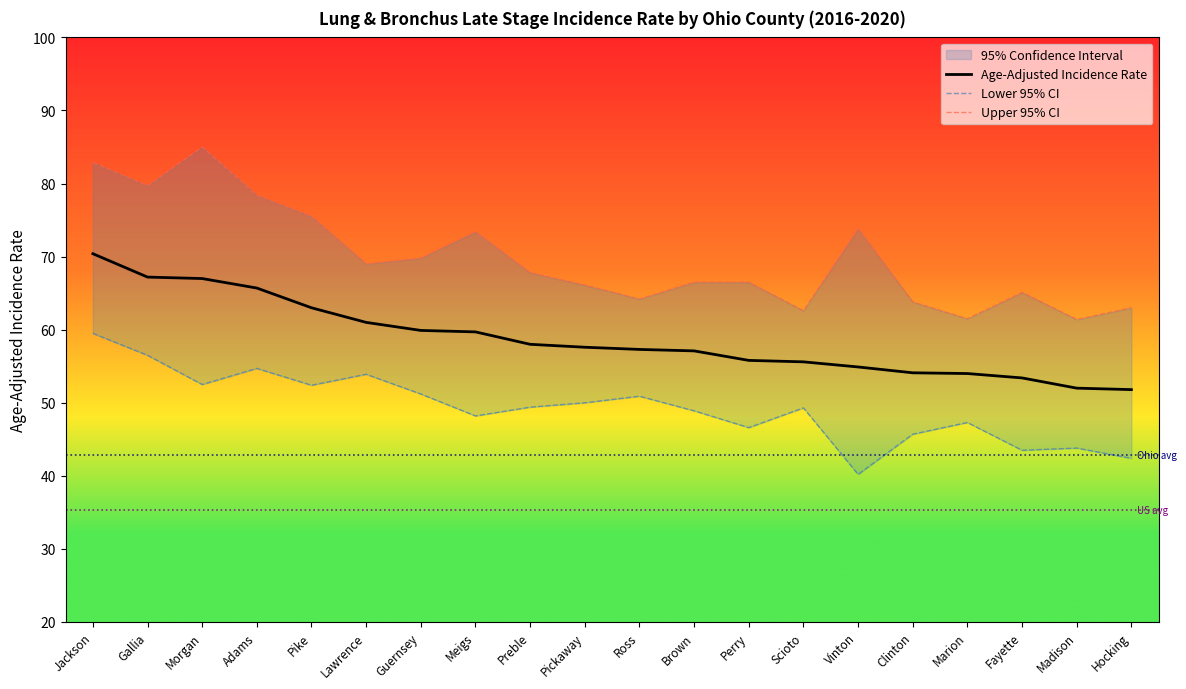

True or false: Upper 95% CI has more than 0 interior local peaks.

True